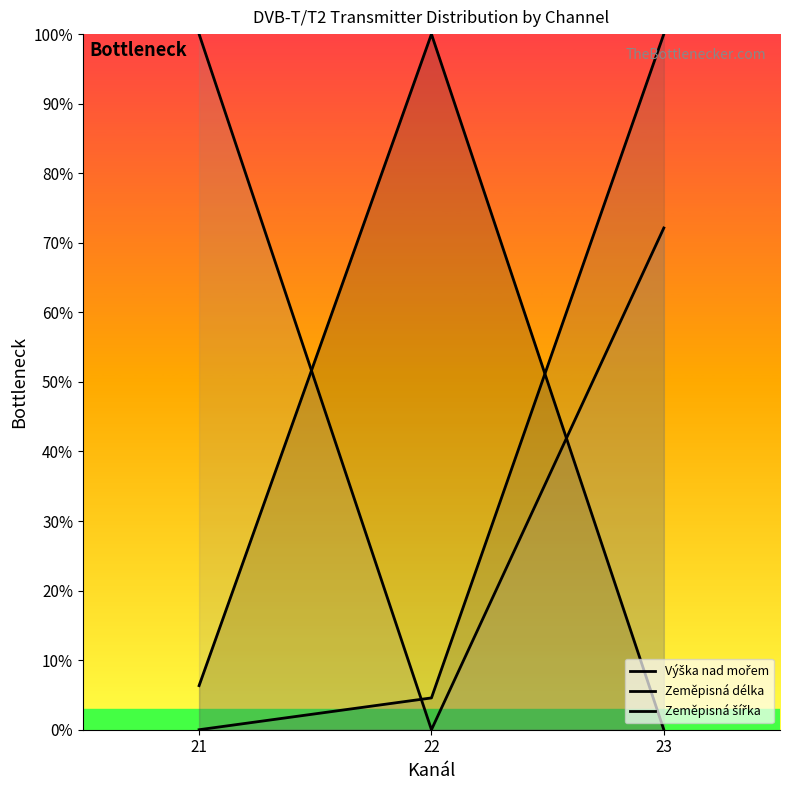

What is the maximum value shown in the chart?

100.0